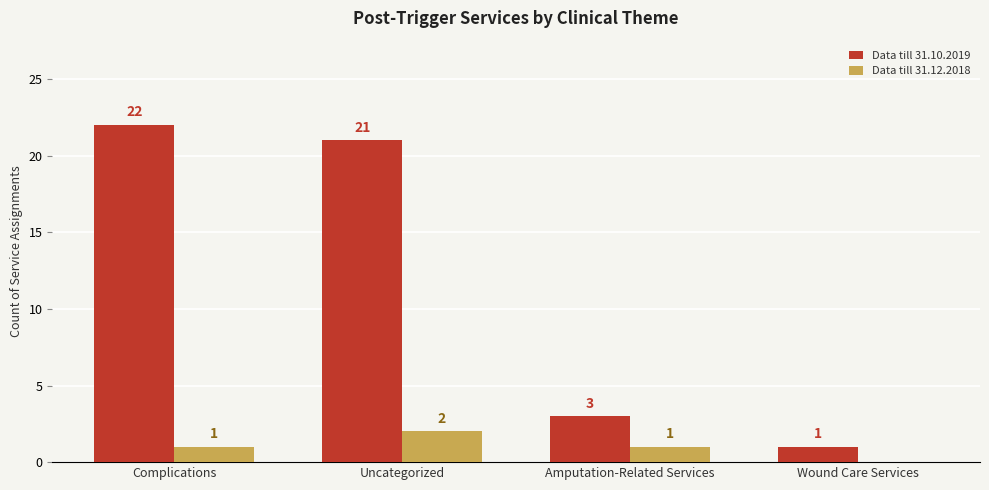

Is it true that Data till 31.10.2019 equals 21 at Uncategorized?

True